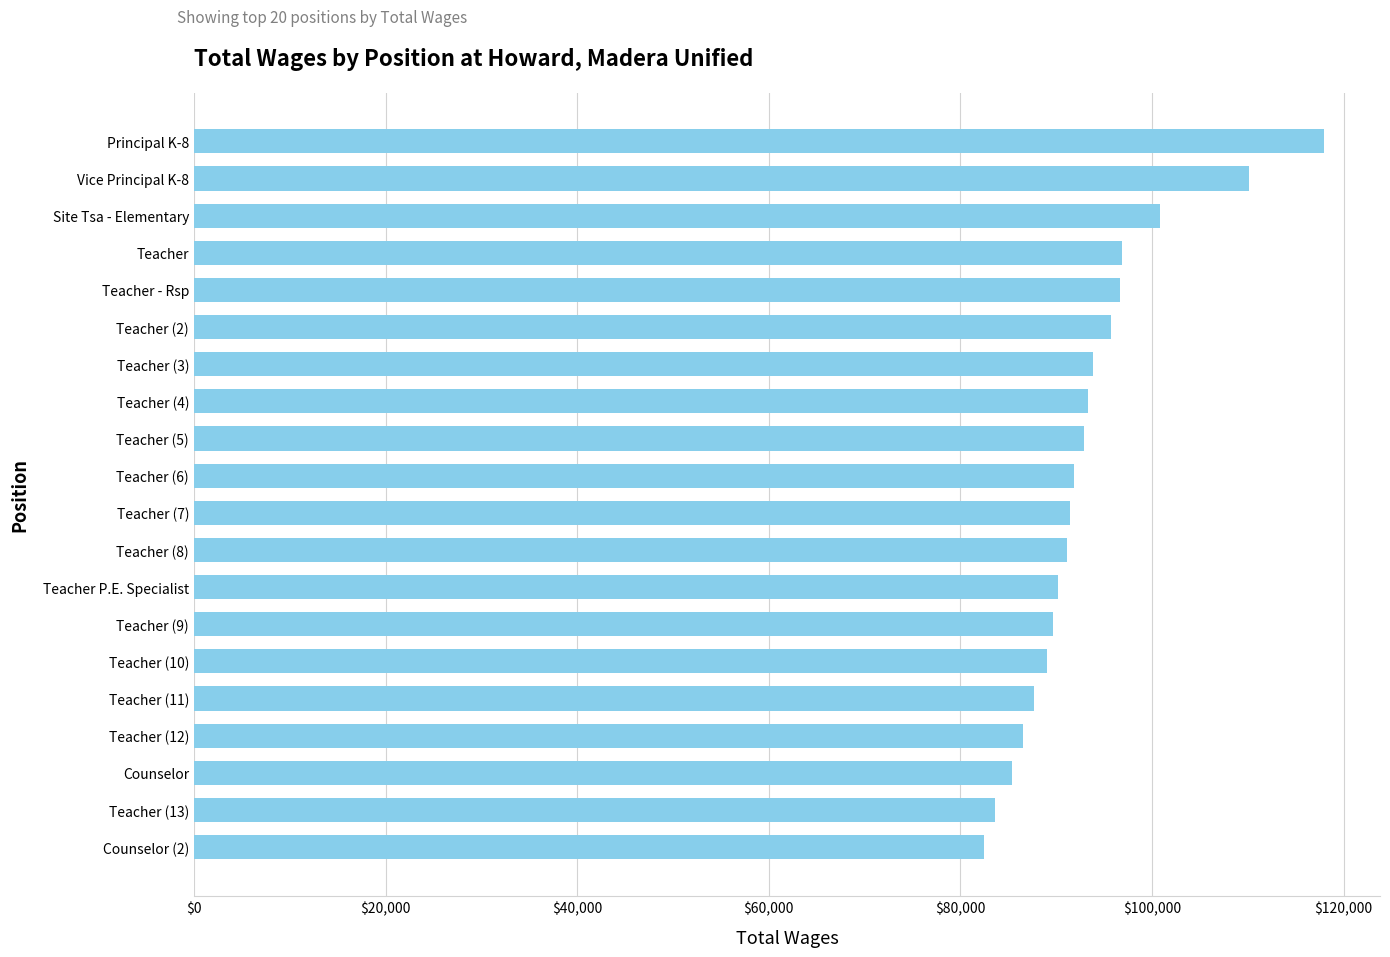

Is it true that the value at Teacher - Rsp is 96648?

True